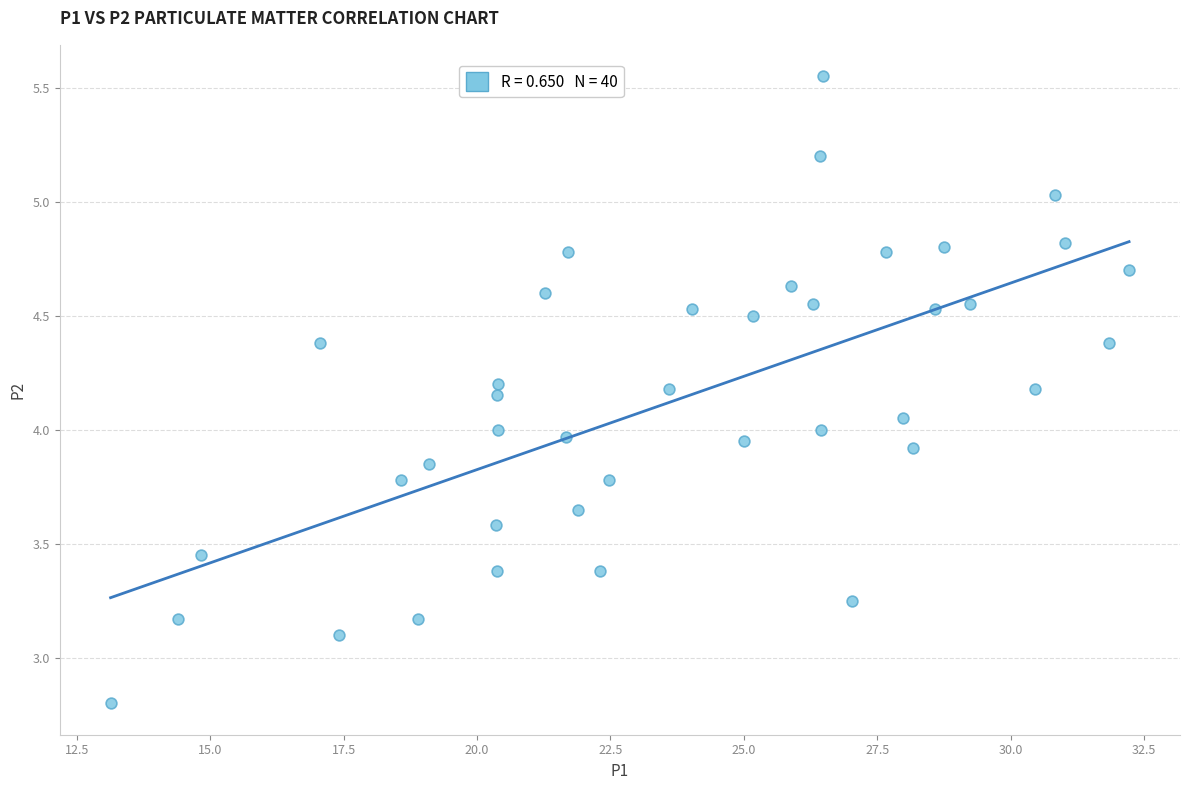

What is the range of X values (max minus min)?

19.1